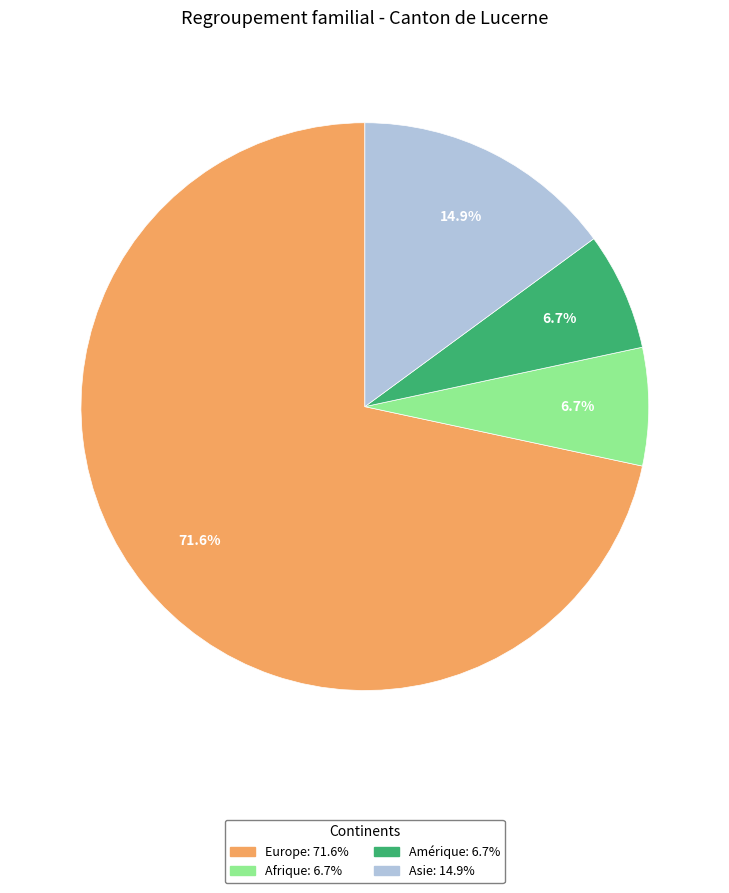

Is there any slice that represents more than half of the pie?

Yes